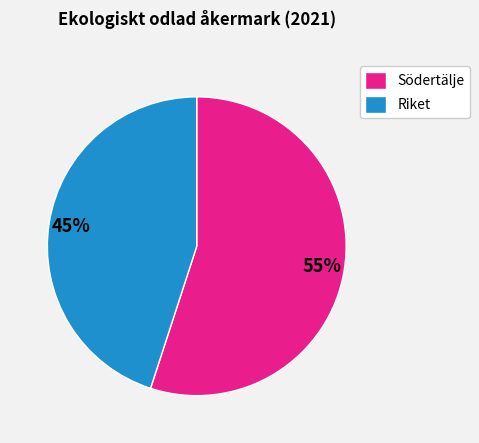

How many segments does this pie chart have?

2